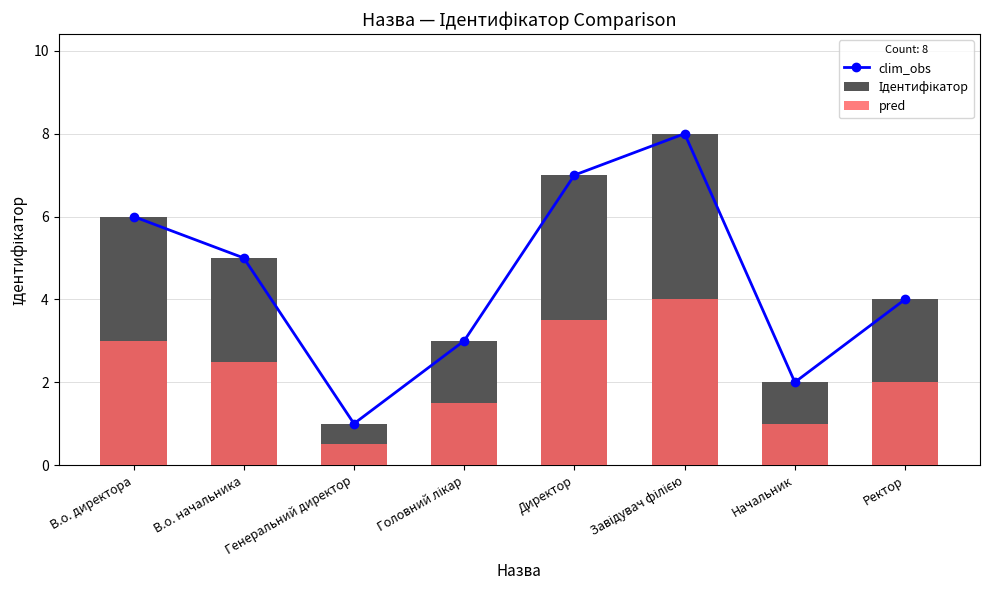

How many values in the clim_obs series are below 5?

4